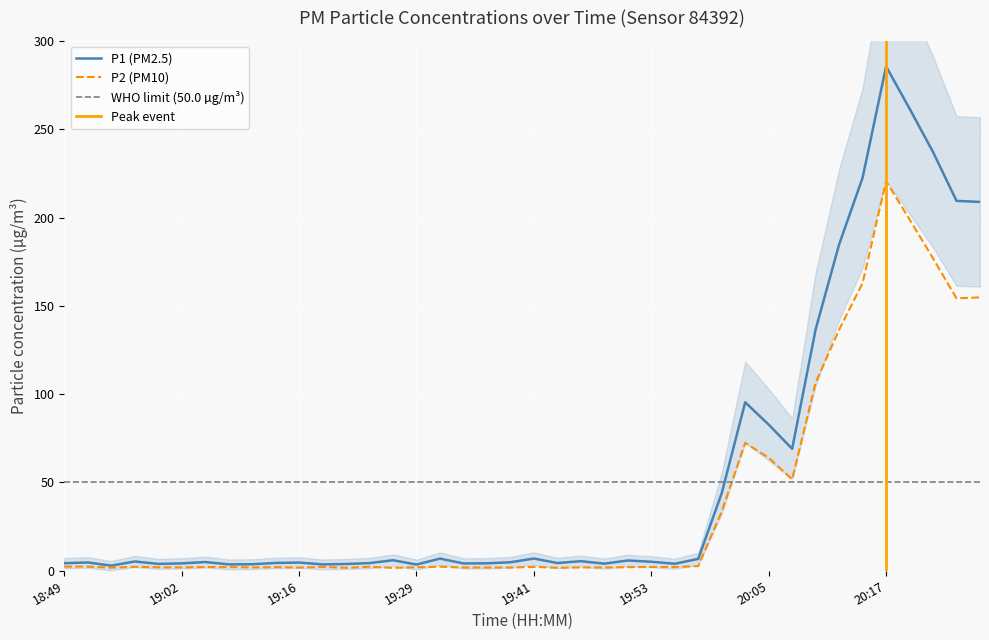

At which category does P2 reach its first local valley?

18:54